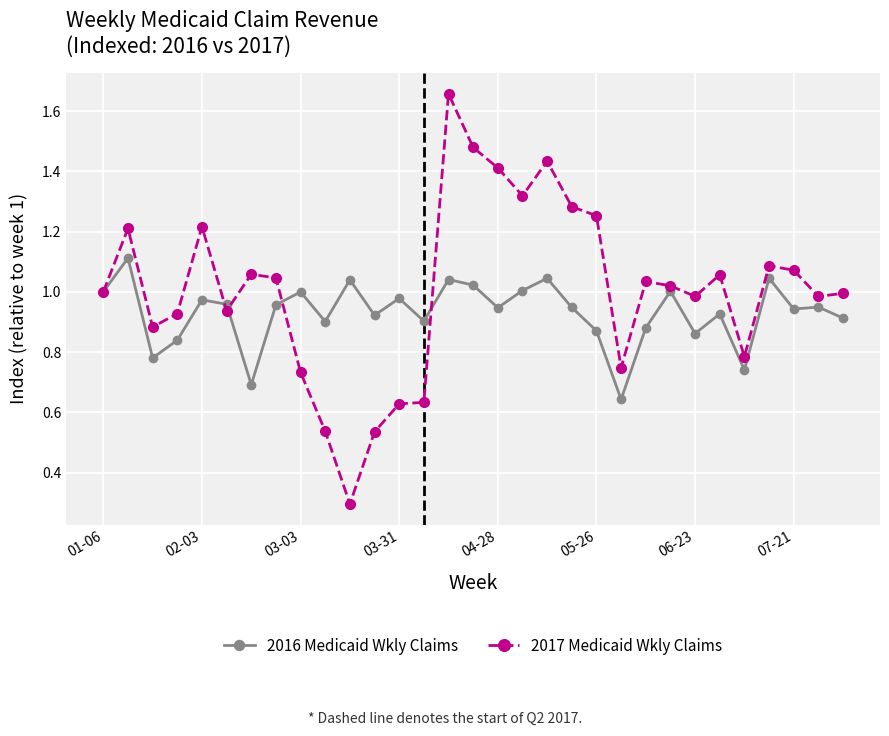

At how many categories does at least one series exceed 0?

31